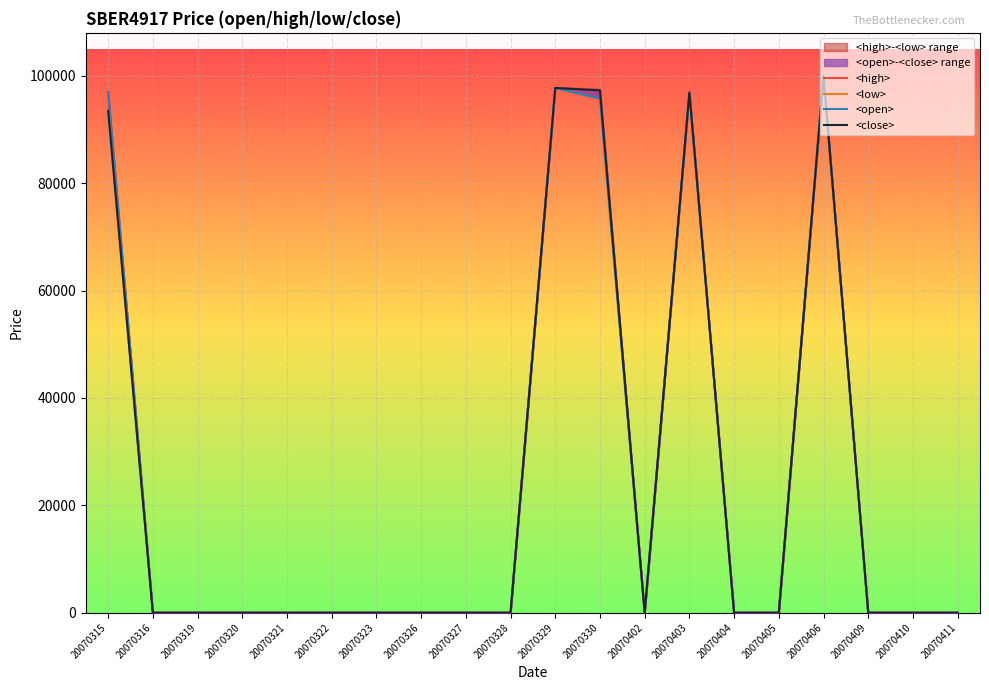

What is the difference between the maximum and minimum values in the <high> series?

100016